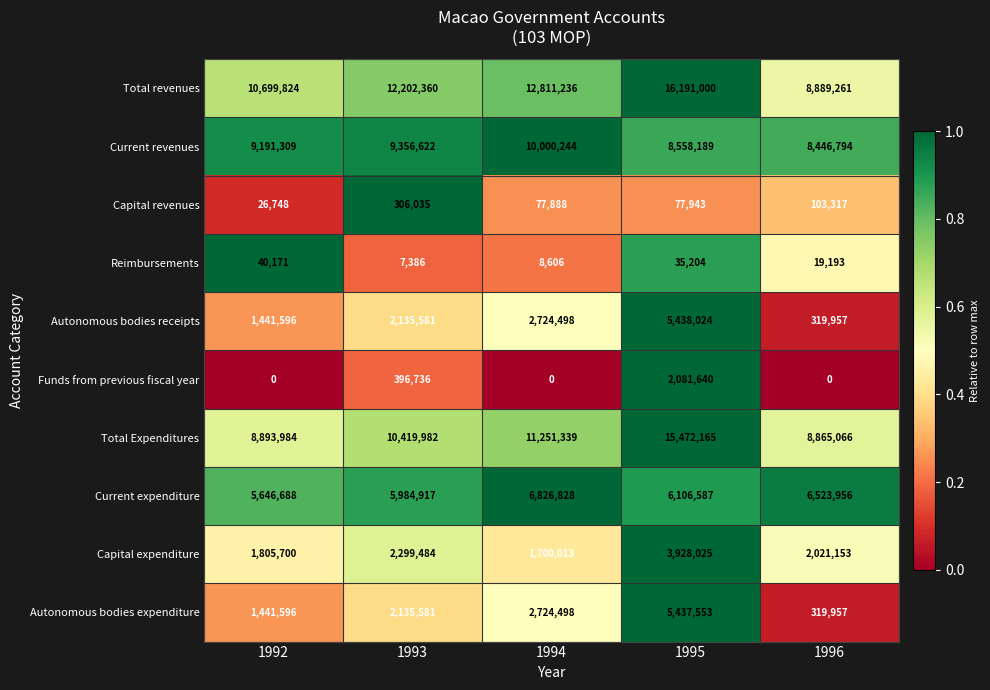

Which series has the largest range (max minus min)?

Total revenues